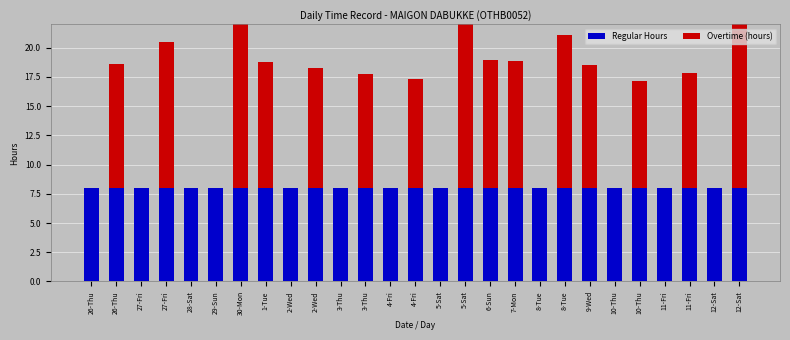

What are all the series names shown in the legend?

Regular Hours, Overtime (hours)